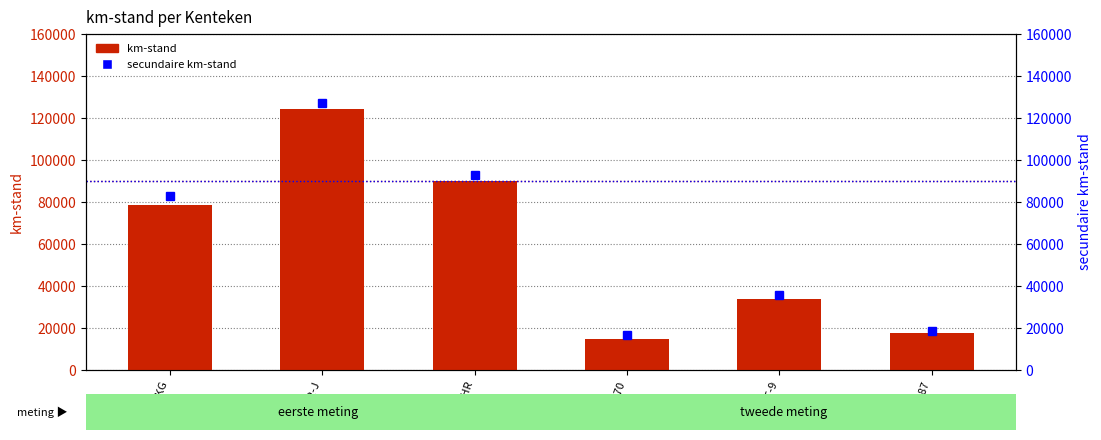

At which label is secundaire km-stand closest to 72056?

45-HT-KG